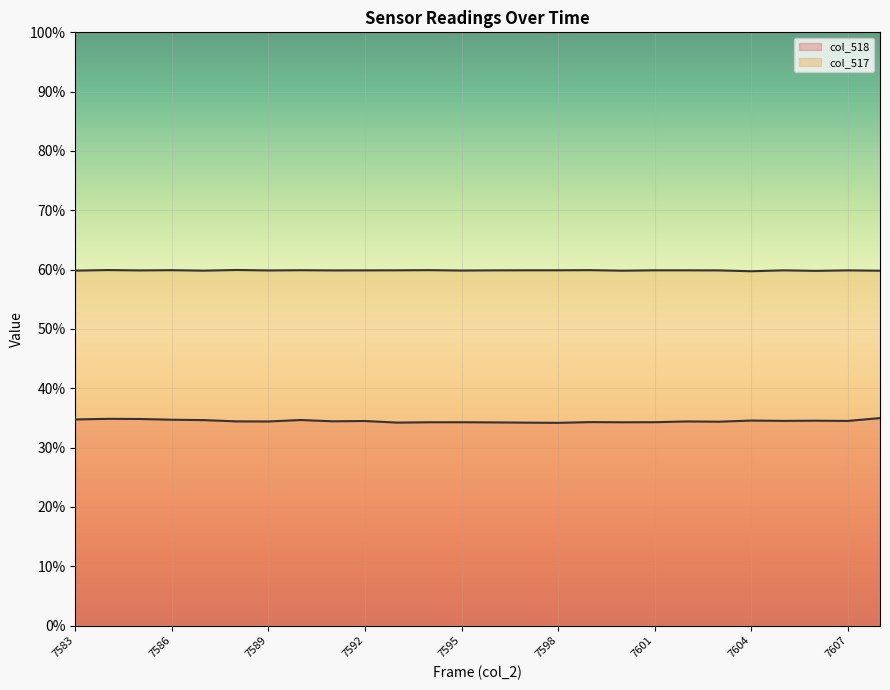

Reading right to left, transcribe all the data shown in this chart.

col_518: 22923	22608	22632	22614	22650	22523	22552	22467	22461	22478	22397	22419	22445	22464	22461	22423	22600	22568	22710	22548	22559	22698	22740	22824	22838	22772
col_517: 39202	39240	39186	39243	39144	39238	39245	39247	39205	39264	39250	39249	39241	39221	39264	39247	39240	39235	39256	39231	39282	39209	39261	39235	39274	39212